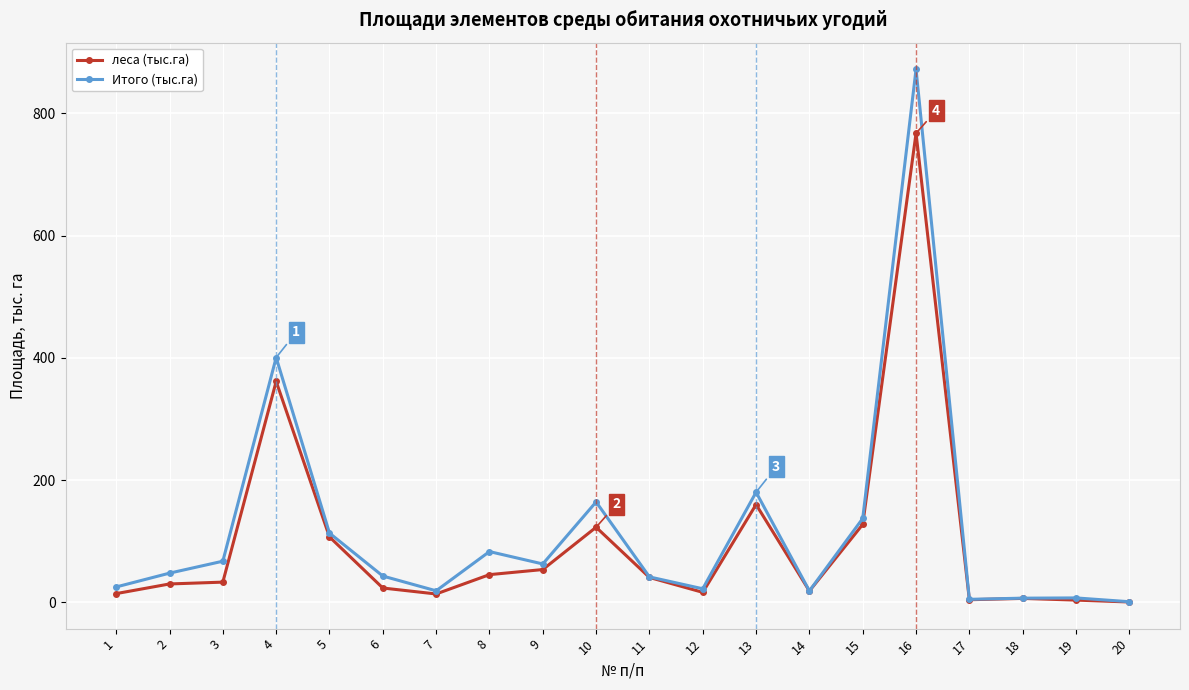

What is the total value across all series at 3?

100.5